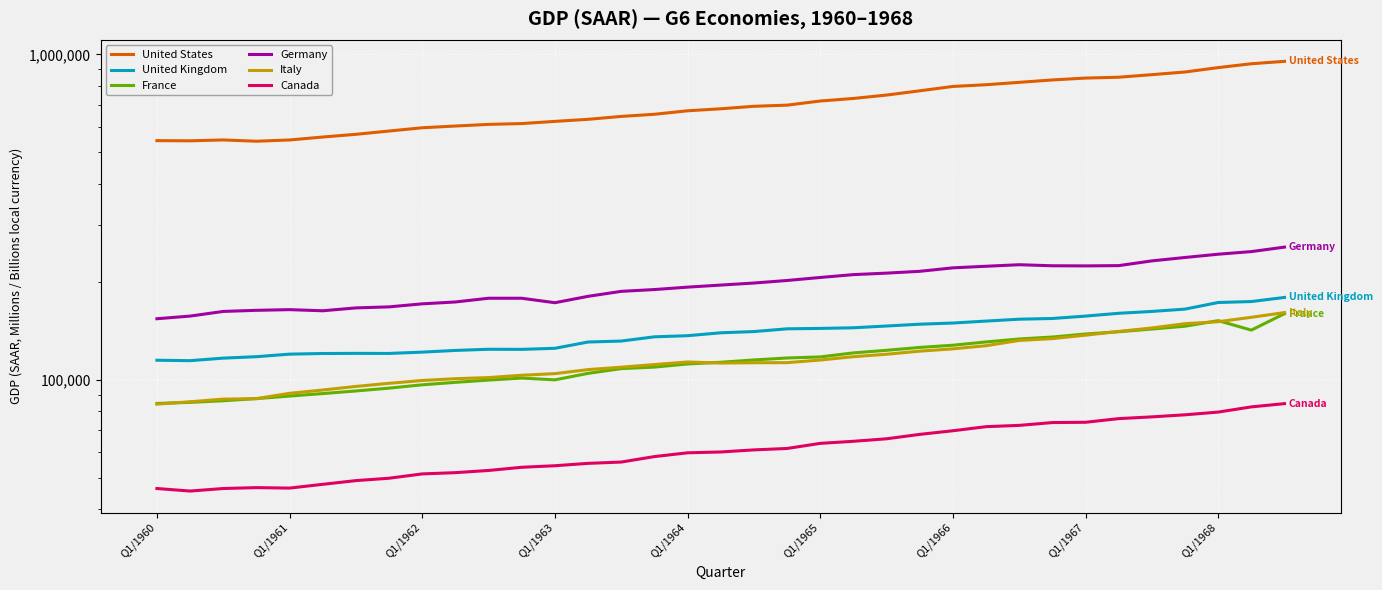

What are all the series names shown in the legend?

United States, United Kingdom, France, Germany, Italy, Canada